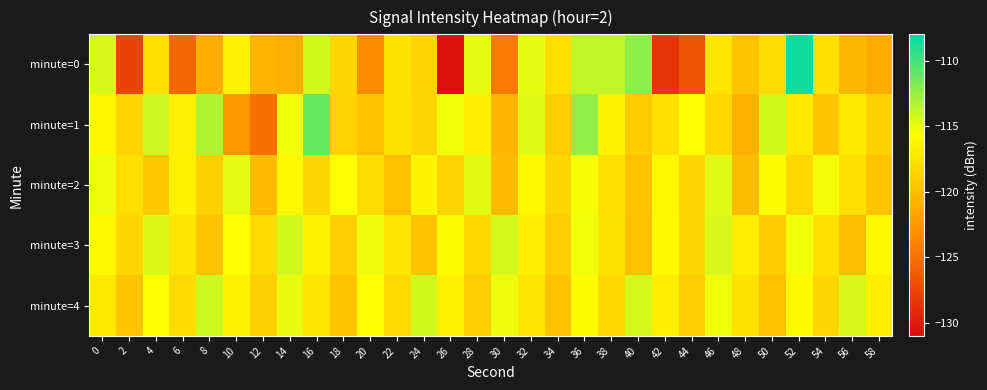

Reading left to right, extract all data points from this chart.

minute=0: 0=-114.5	2=-127.6	4=-117.8	6=-125.5	8=-121.1	10=-116.6	12=-120.6	14=-121.0	16=-114.3	18=-118.4	20=-123.3	22=-117.5	24=-118.5	26=-130.7	28=-114.9	30=-124.3	32=-114.9	34=-117.8	36=-113.8	38=-113.9	40=-112.3	42=-128.5	44=-126.8	46=-117.4	48=-119.6	50=-117.9	52=-108.5	54=-117.7	56=-120.3	58=-121.2
minute=1: 0=-116.2	2=-118.5	4=-114.2	6=-116.7	8=-113.3	10=-122.6	12=-124.9	14=-115.3	16=-111.1	18=-118.7	20=-119.8	22=-117.5	24=-118.3	26=-115.2	28=-116.8	30=-120.5	32=-114.7	34=-118.9	36=-112.4	38=-116.3	40=-119.1	42=-117.6	44=-115.8	46=-118.2	48=-120.7	50=-114.3	52=-117.1	54=-119.5	56=-116.9	58=-118.7
minute=2: 0=-115.1	2=-117.8	4=-119.3	6=-116.5	8=-118.7	10=-114.9	12=-120.2	14=-116.1	16=-118.4	18=-115.6	20=-117.9	22=-119.8	24=-116.3	26=-118.6	28=-114.8	30=-120.1	32=-116.0	34=-118.3	36=-115.5	38=-117.8	40=-119.7	42=-116.2	44=-118.5	46=-114.7	48=-120.0	50=-115.9	52=-118.2	54=-115.4	56=-117.7	58=-119.6
minute=3: 0=-116.1	2=-118.4	4=-114.6	6=-117.3	8=-119.6	10=-115.8	12=-118.1	14=-114.3	16=-116.6	18=-118.9	20=-115.1	22=-117.4	24=-119.7	26=-115.9	28=-118.2	30=-114.4	32=-116.7	34=-119.0	36=-115.2	38=-117.5	40=-119.8	42=-116.0	44=-118.3	46=-114.5	48=-116.8	50=-119.1	52=-115.3	54=-117.6	56=-119.9	58=-116.1
minute=4: 0=-117.2	2=-119.5	4=-115.7	6=-118.0	8=-114.2	10=-116.5	12=-118.8	14=-115.0	16=-117.3	18=-119.6	20=-115.8	22=-118.1	24=-114.3	26=-116.6	28=-118.9	30=-115.1	32=-117.4	34=-119.7	36=-115.9	38=-118.2	40=-114.4	42=-116.7	44=-119.0	46=-115.2	48=-117.5	50=-119.8	52=-116.0	54=-118.3	56=-114.5	58=-116.8